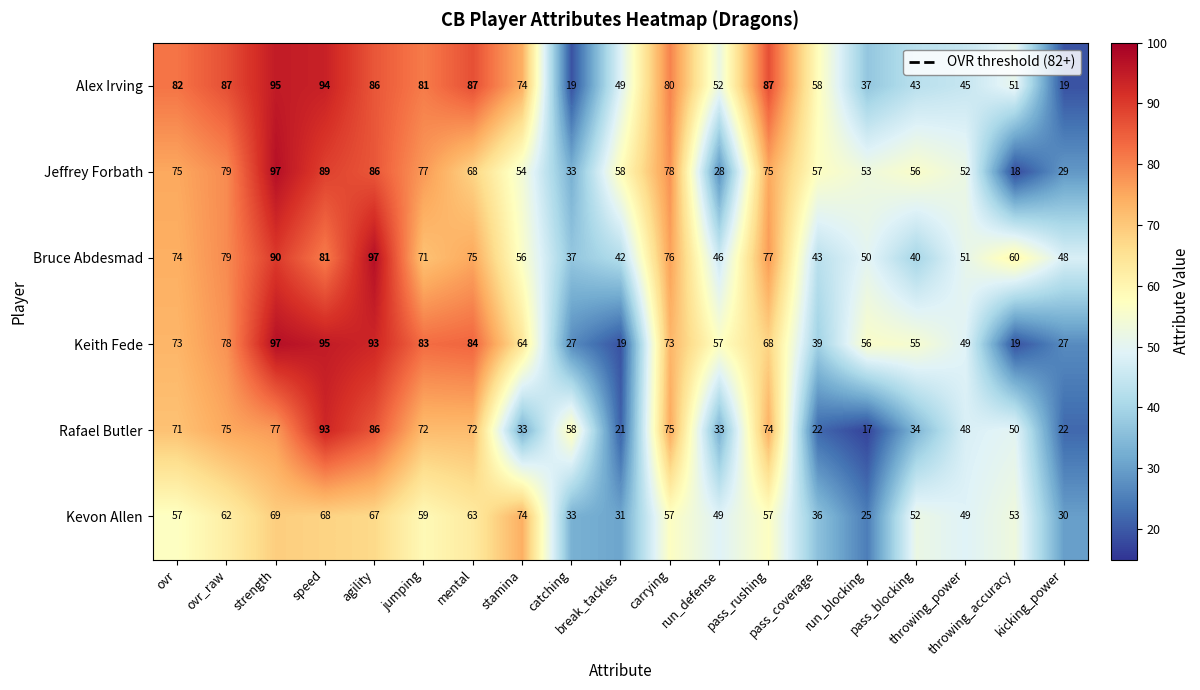

Between agility and catching, which series saw the biggest shift?

Alex Irving